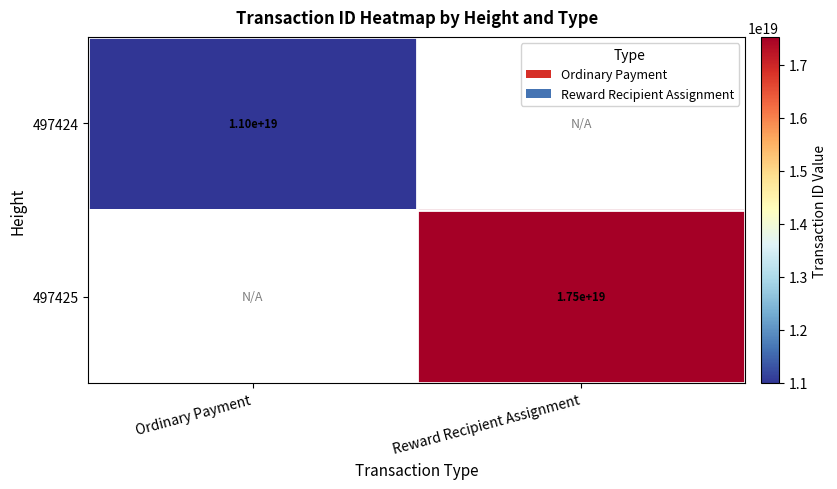

At how many categories does at least one series exceed 16837707742594637824?

1